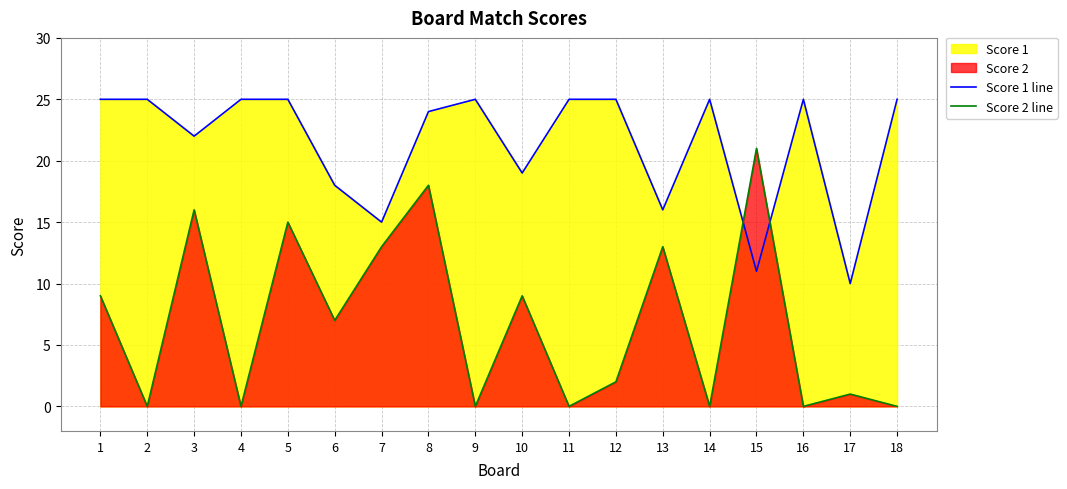

Reading left to right, extract all data points from this chart.

Score 1 line: 1=25	2=25	3=22	4=25	5=25	6=18	7=15	8=24	9=25	10=19	11=25	12=25	13=16	14=25	15=11	16=25	17=10	18=25
Score 2 line: 1=9	2=0	3=16	4=0	5=15	6=7	7=13	8=18	9=0	10=9	11=0	12=2	13=13	14=0	15=21	16=0	17=1	18=0